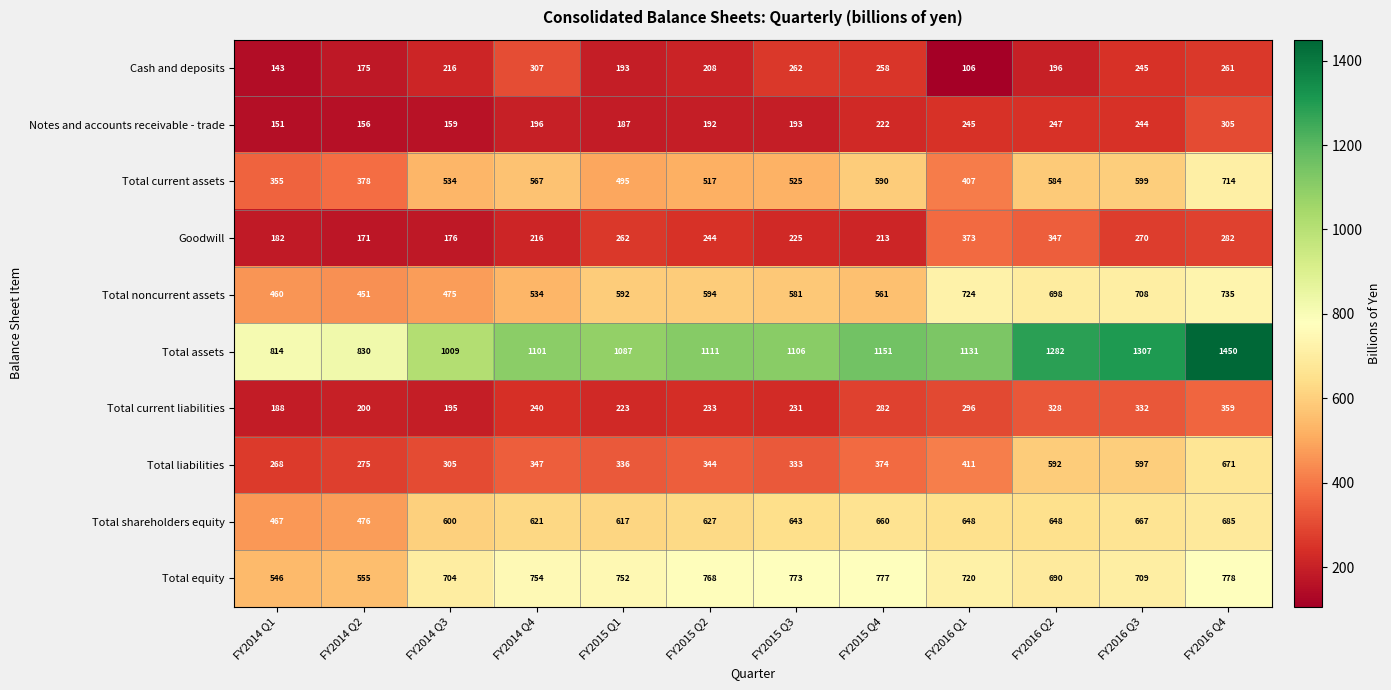

What is the greatest value displayed?

1450